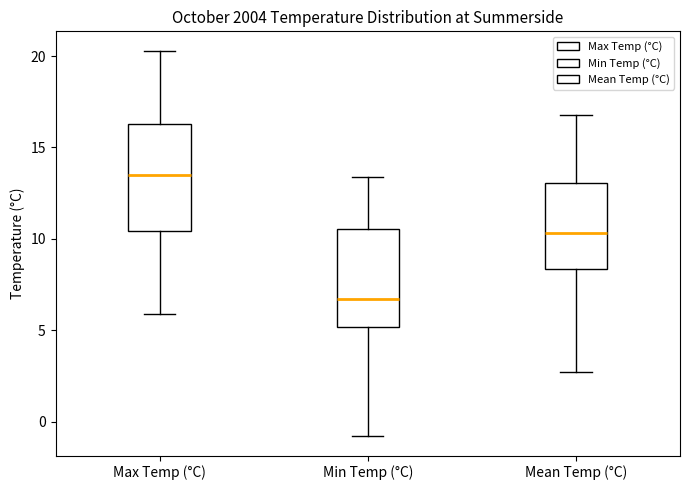

Which box has the lowest median line?

Min Temp (°C)